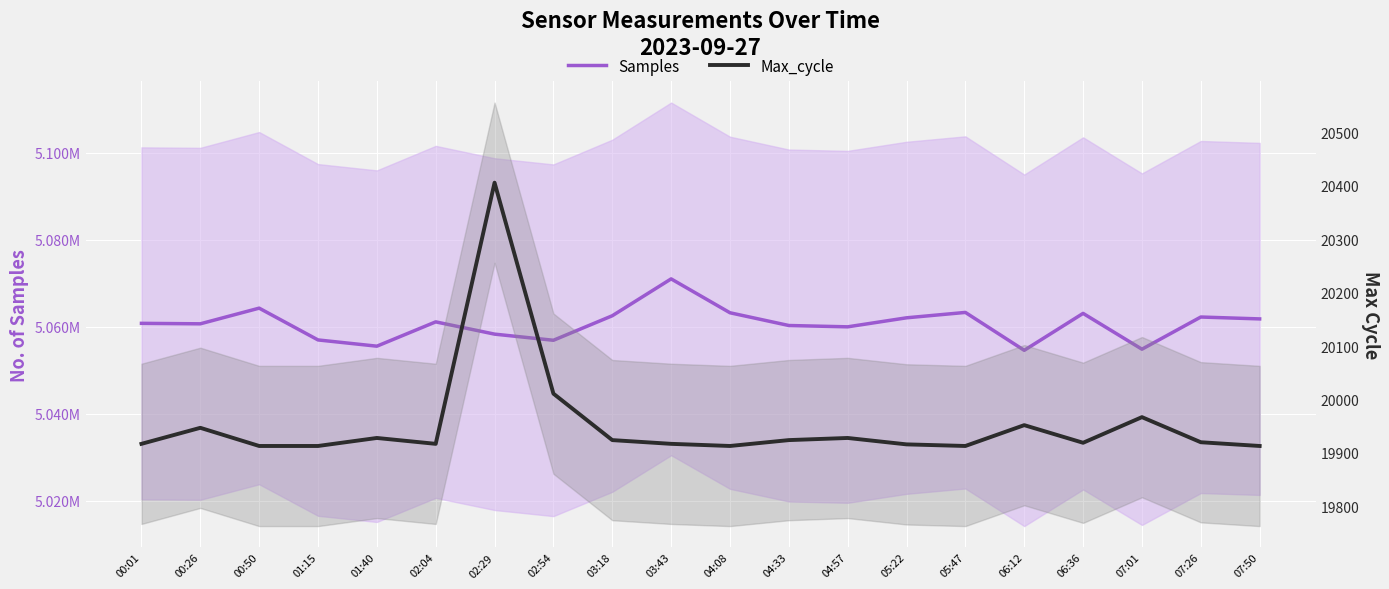

At which label does Max_cycle first exceed 19920?

00:26